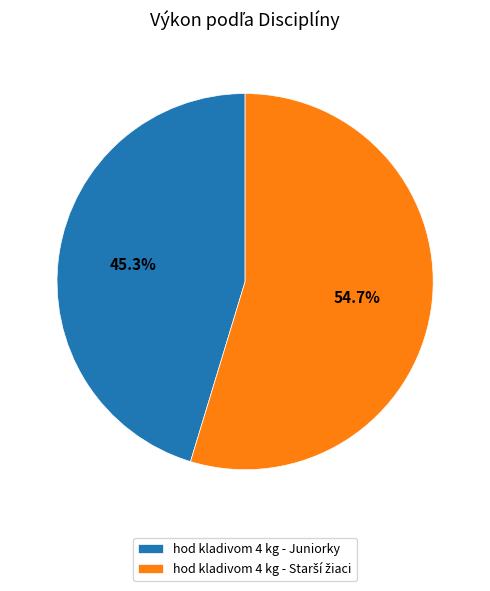

Is there any slice that represents more than half of the pie?

Yes